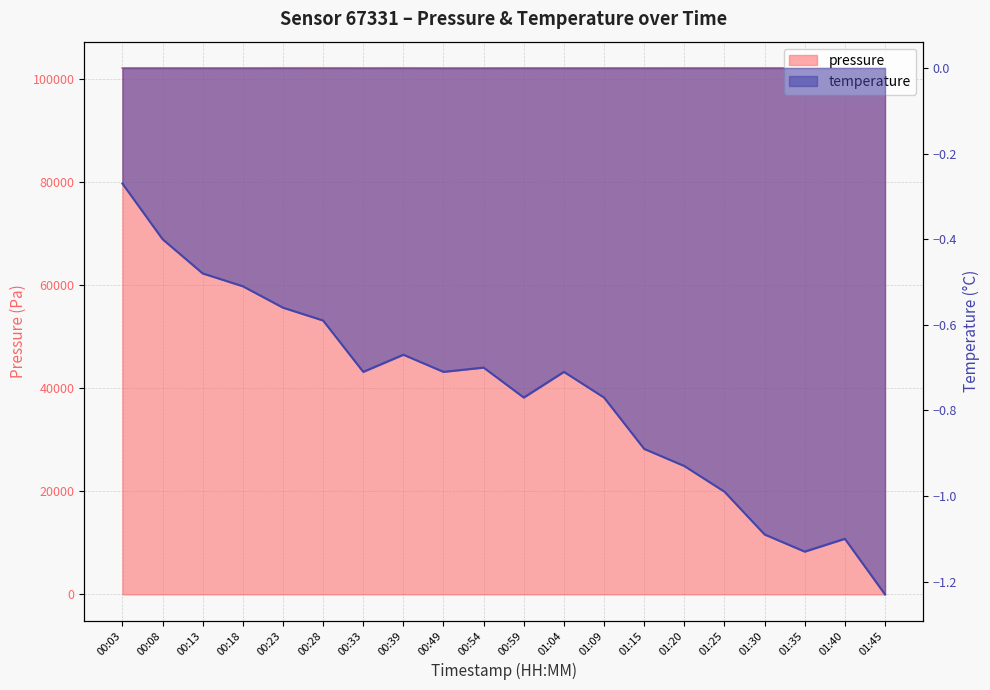

What is the label of the 11th point from the left?

00:59